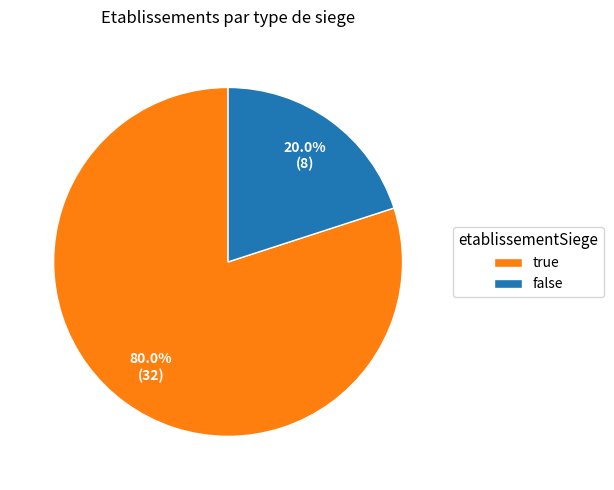

Rank the categories by value from highest to lowest.

true, false